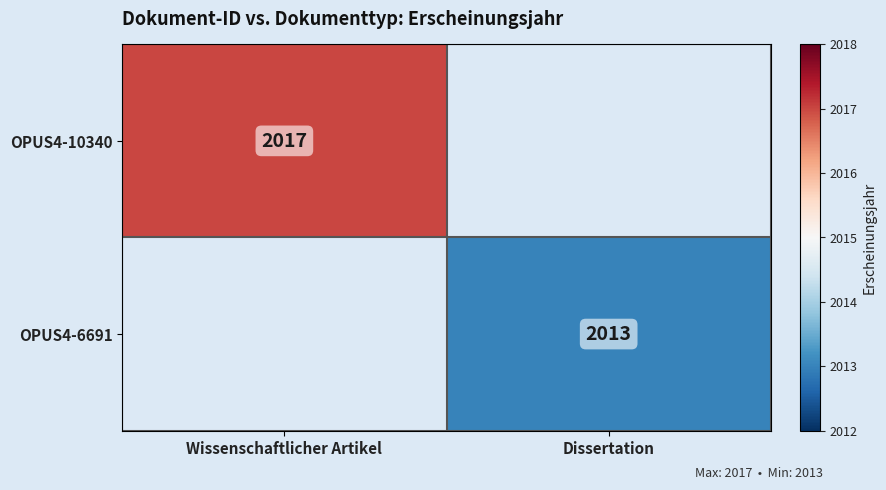

True or false: OPUS4-6691 has a value of 3303 at Dissertation.

False